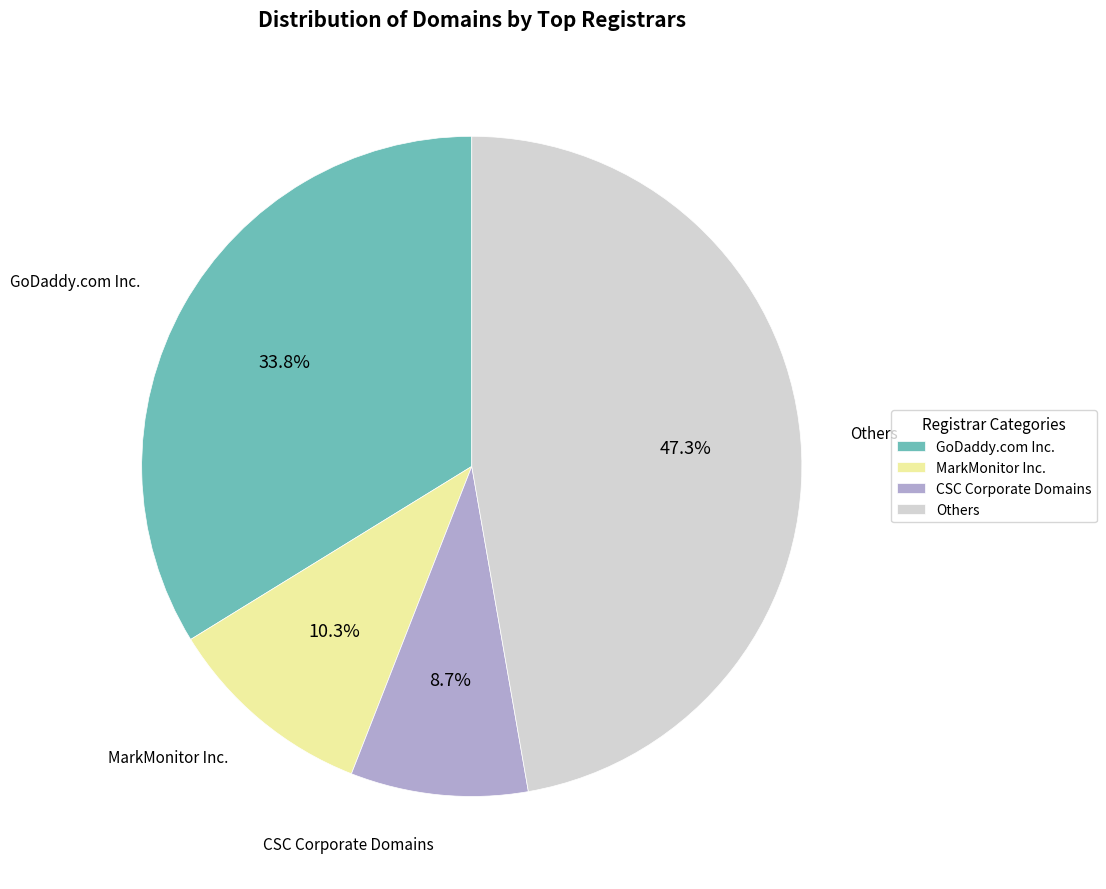

Is CSC Corporate Domains the majority of the pie?

No